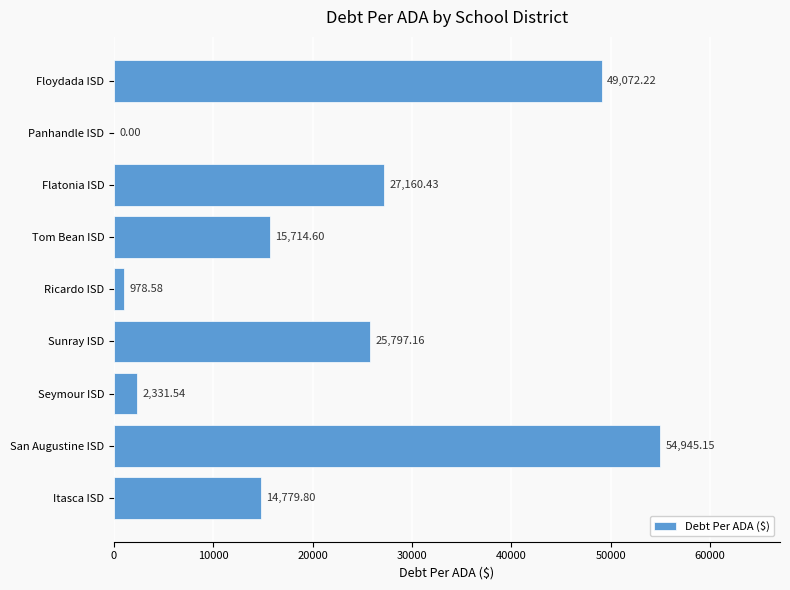

At which label is the value closest to 27472?

Flatonia ISD